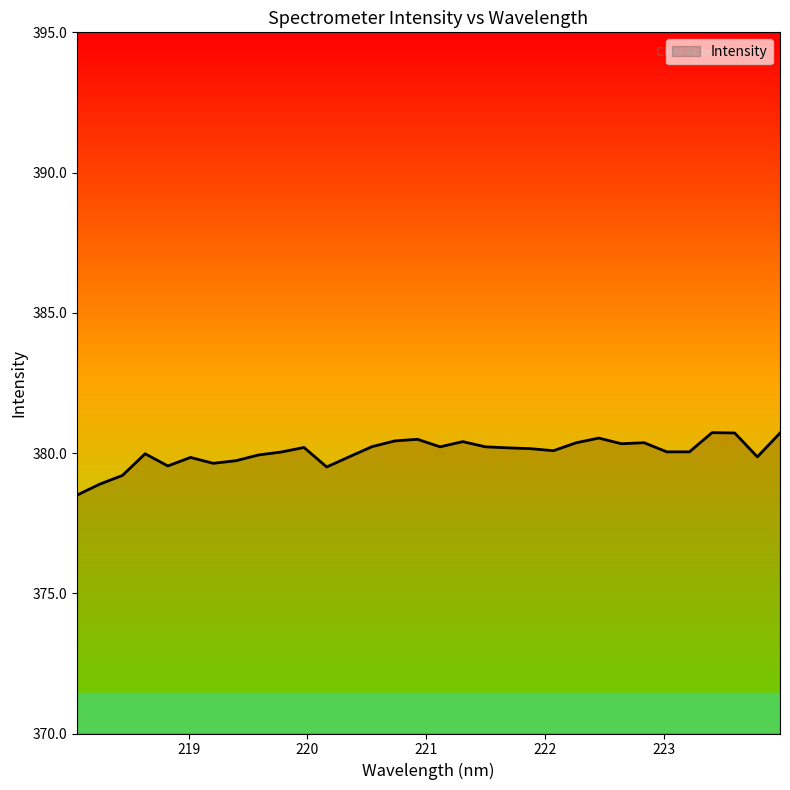

What is the maximum value shown in the chart?

380.7